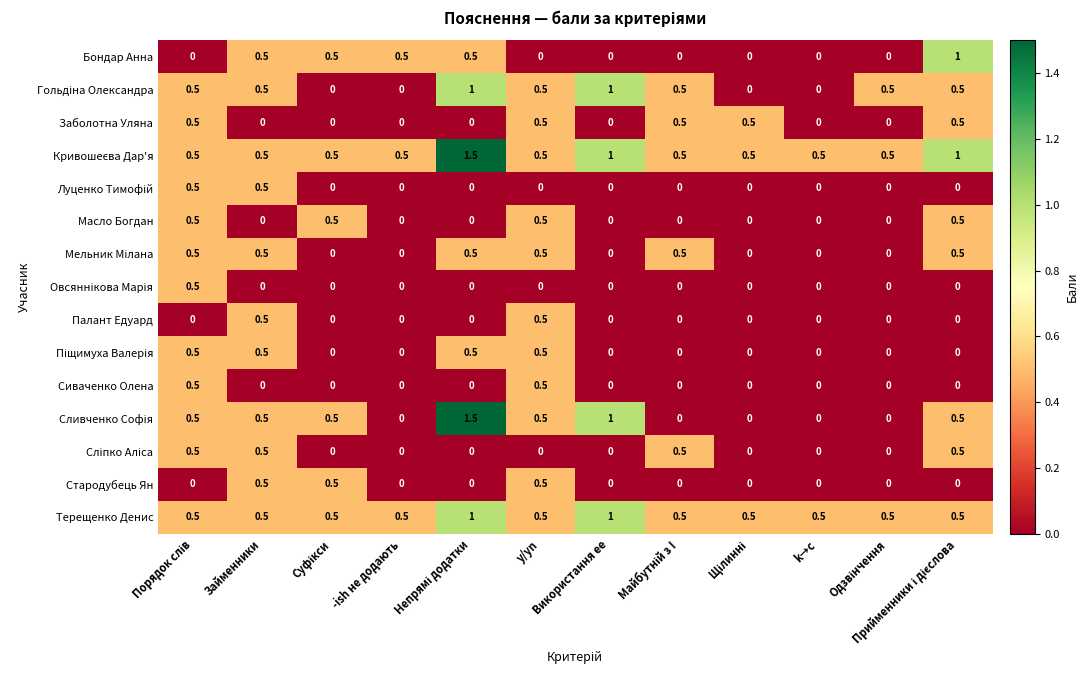

The Терещенко Денис series shows 0.5 at y/yn. True or false?

True